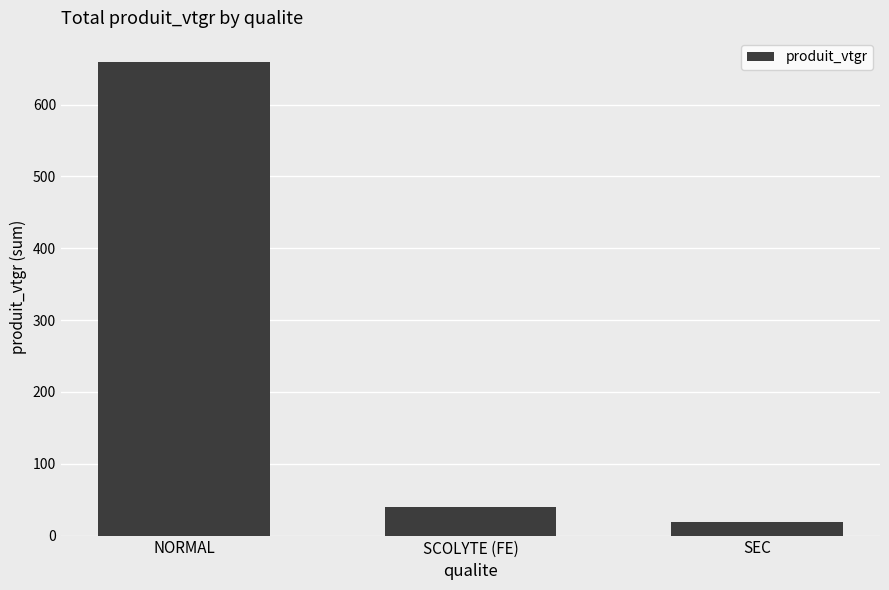

What is the minimum value shown in the chart?

18.5